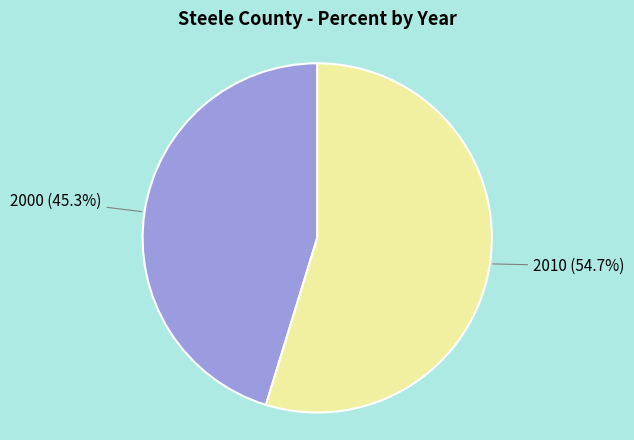

Which category accounts for the majority?

2010